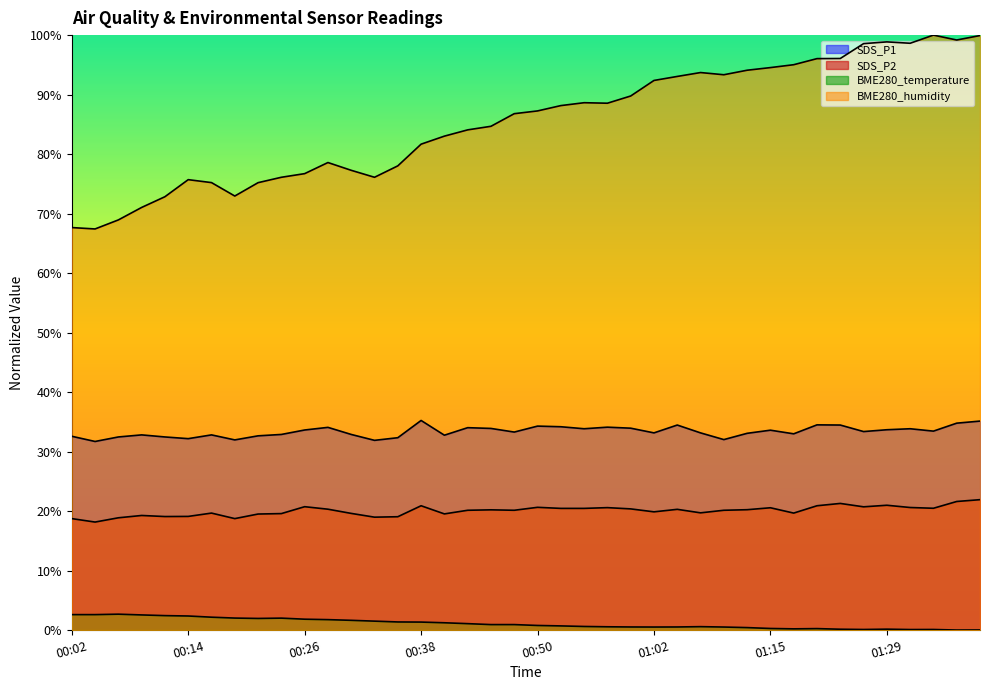

What is the difference between the second highest and minimum values in the BME280_temperature series?

2.6